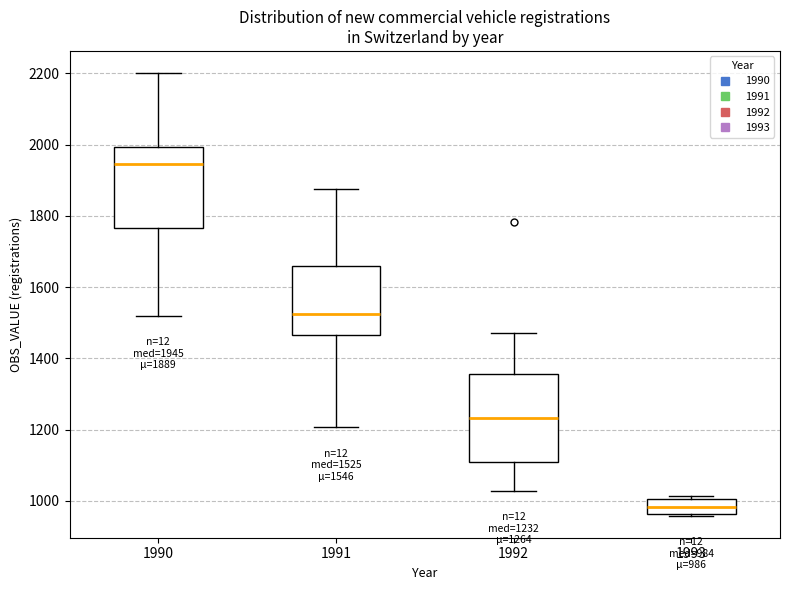

Which box is the tallest, from its lower edge to its upper edge?

1992